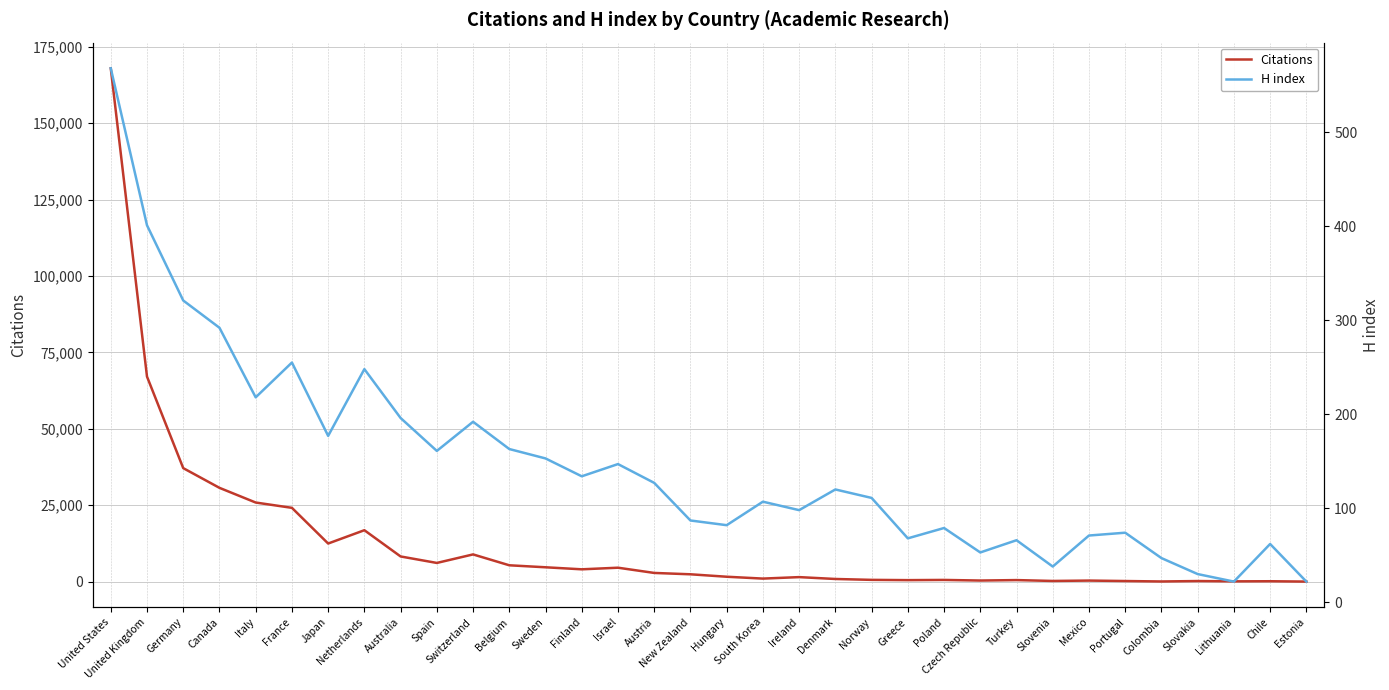

How many lines are shown in the chart?

2